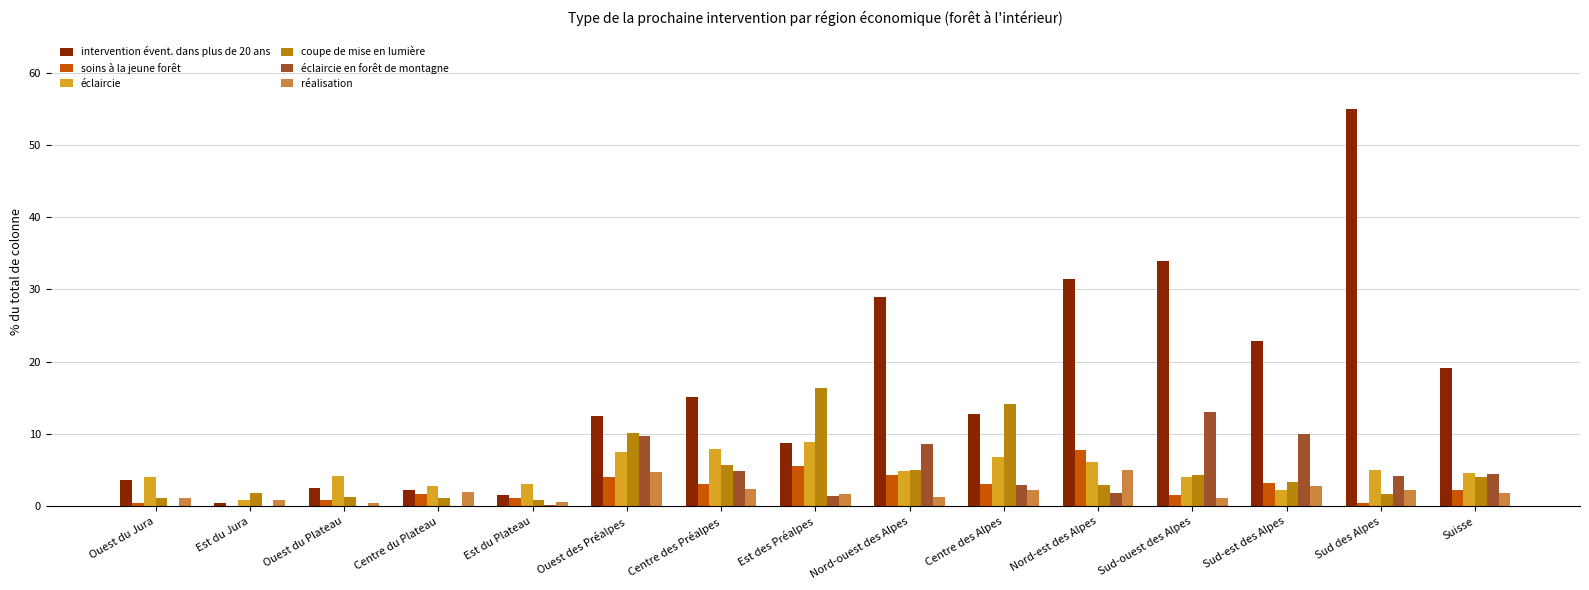

How many distinct data groups are displayed?

6